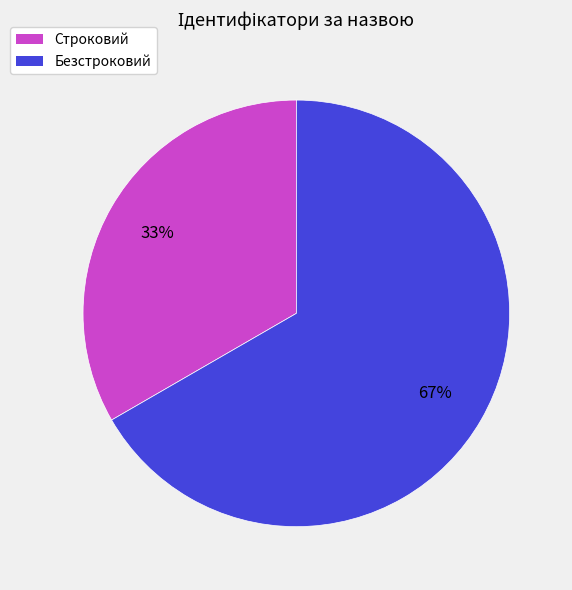

Count the number of slices in the pie.

2